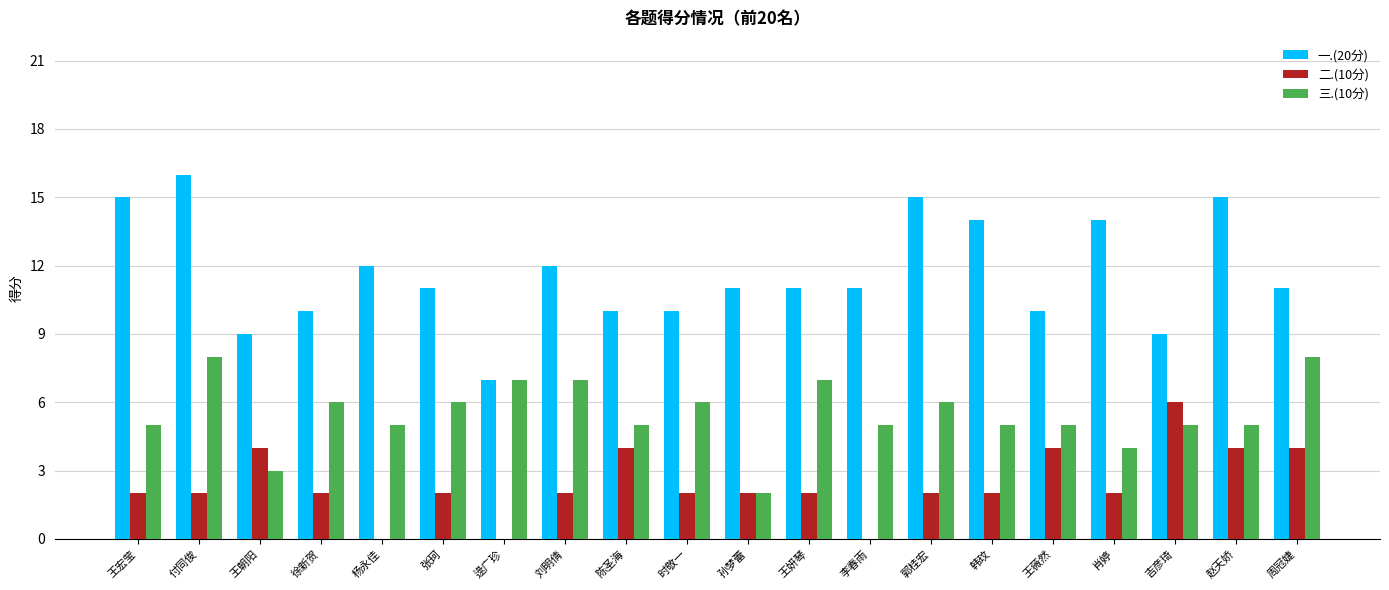

What is the sum of all 三.(10分) values?

110